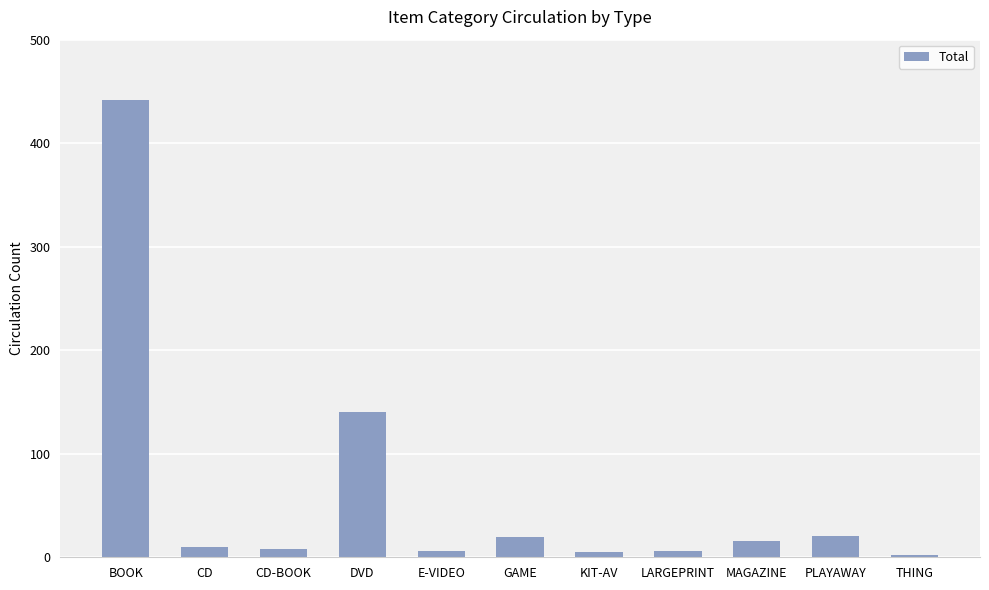

What is the change in value from BOOK to CD?

-432